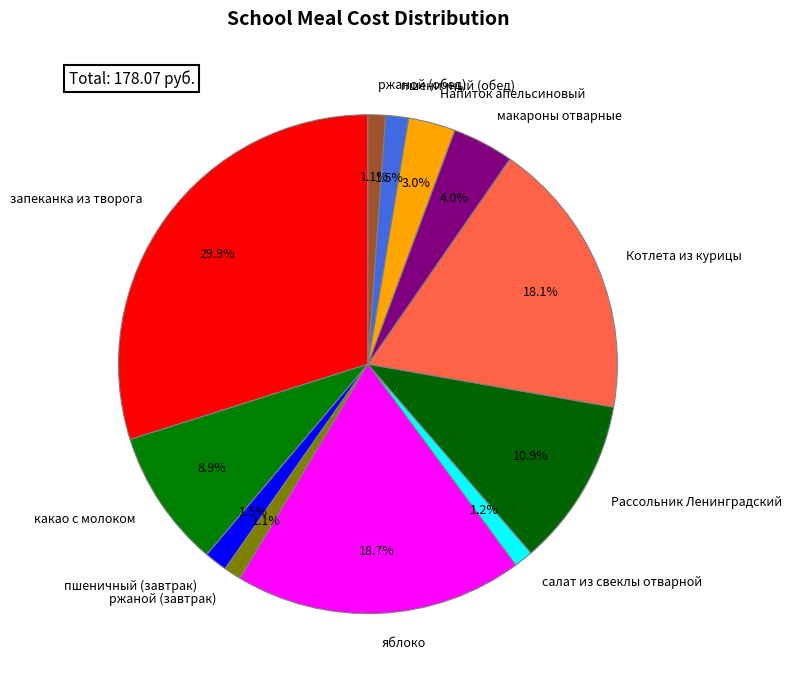

The запеканка из творога slice represents 30% of the pie. True or false?

True